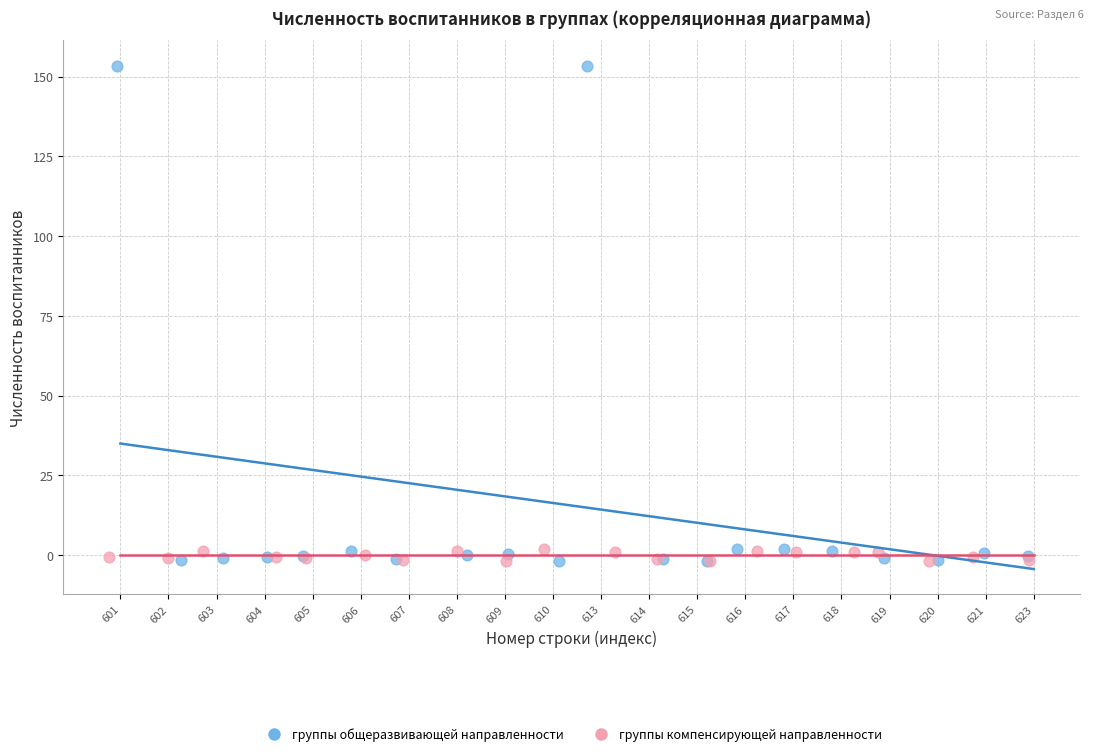

What are all the series names shown in the legend?

группы общеразвивающей направленности, группы компенсирующей направленности